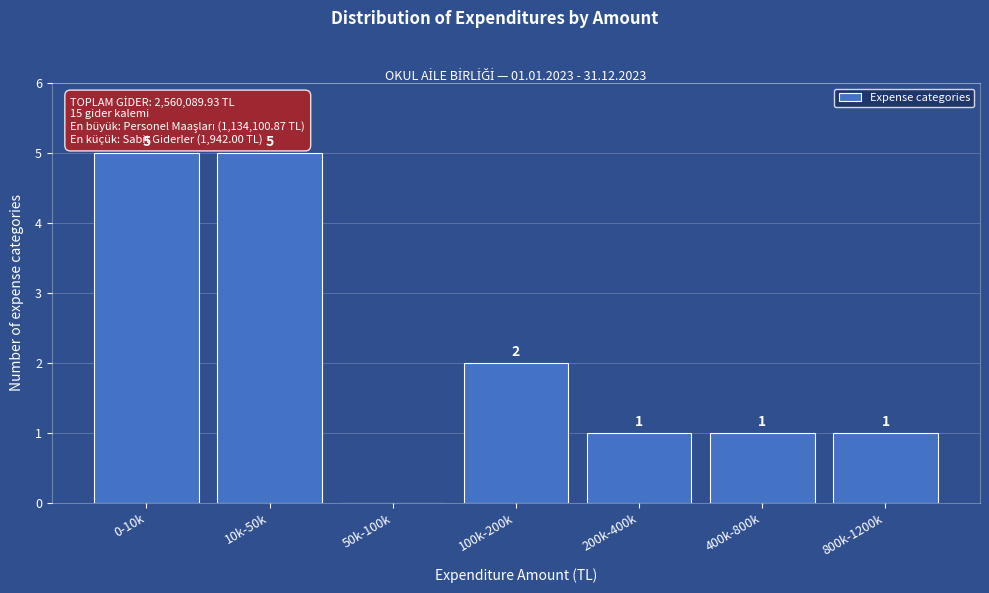

Reading right to left, list all the values displayed in this chart.

800k-1200k=1	400k-800k=1	200k-400k=1	100k-200k=2	50k-100k=0	10k-50k=5	0-10k=5